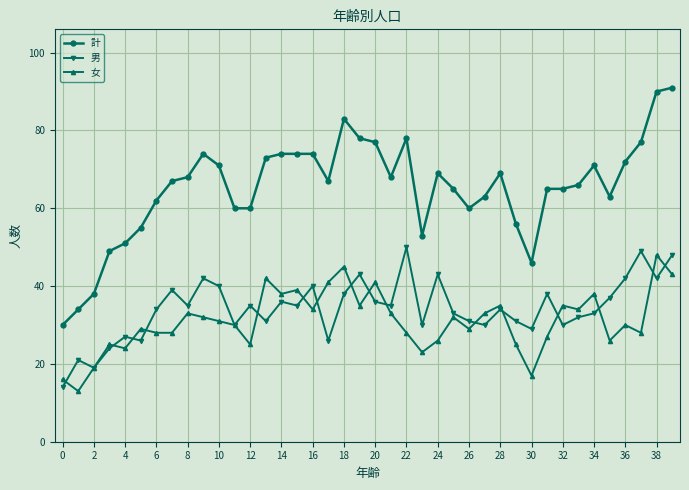

Reading right to left, extract all data points from this chart.

計: 91	90	77	72	63	71	66	65	65	46	56	69	63	60	65	69	53	78	68	77	78	83	67	74	74	74	73	60	60	71	74	68	67	62	55	51	49	38	34	30
男: 48	42	49	42	37	33	32	30	38	29	31	34	30	31	33	43	30	50	35	36	43	38	26	40	35	36	31	35	30	40	42	35	39	34	26	27	24	19	21	14
女: 43	48	28	30	26	38	34	35	27	17	25	35	33	29	32	26	23	28	33	41	35	45	41	34	39	38	42	25	30	31	32	33	28	28	29	24	25	19	13	16